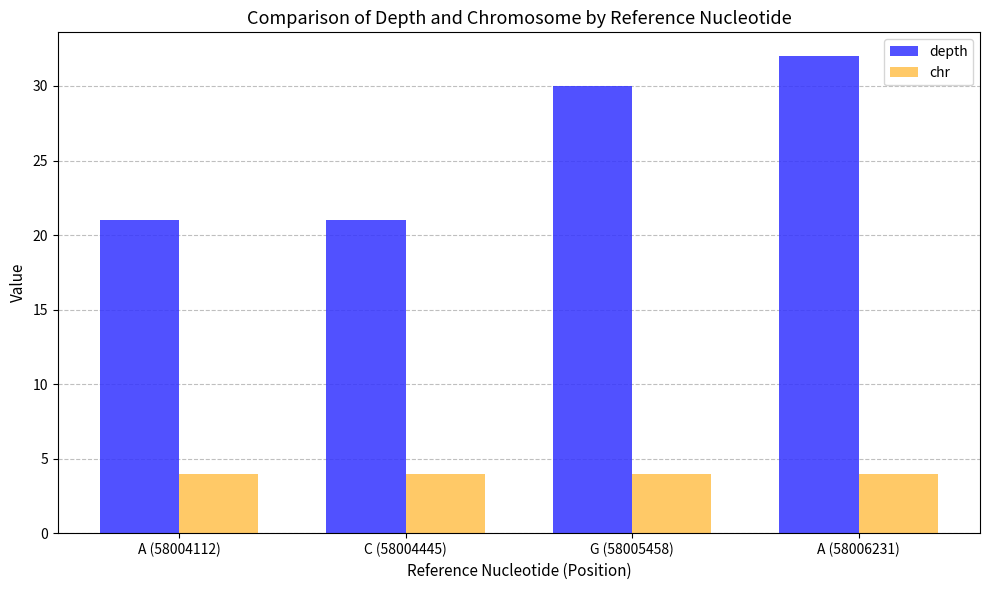

What is the label of the 1st bar from the right?

A (58006231)